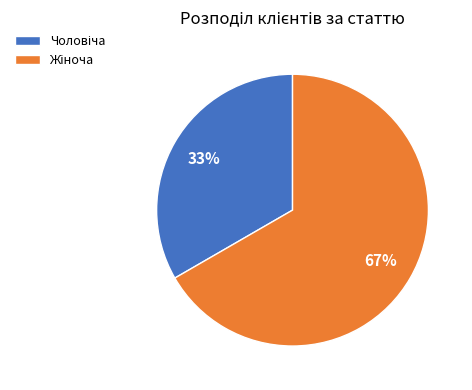

How many slices are in this pie chart?

2